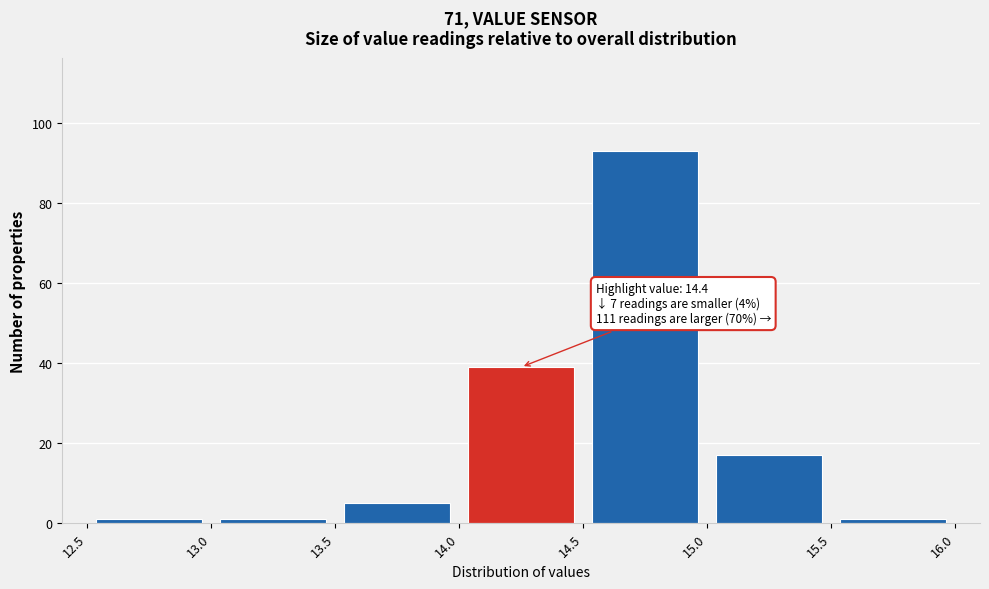

Which range on the x-axis has the tallest bar?

14.5 to 15.0